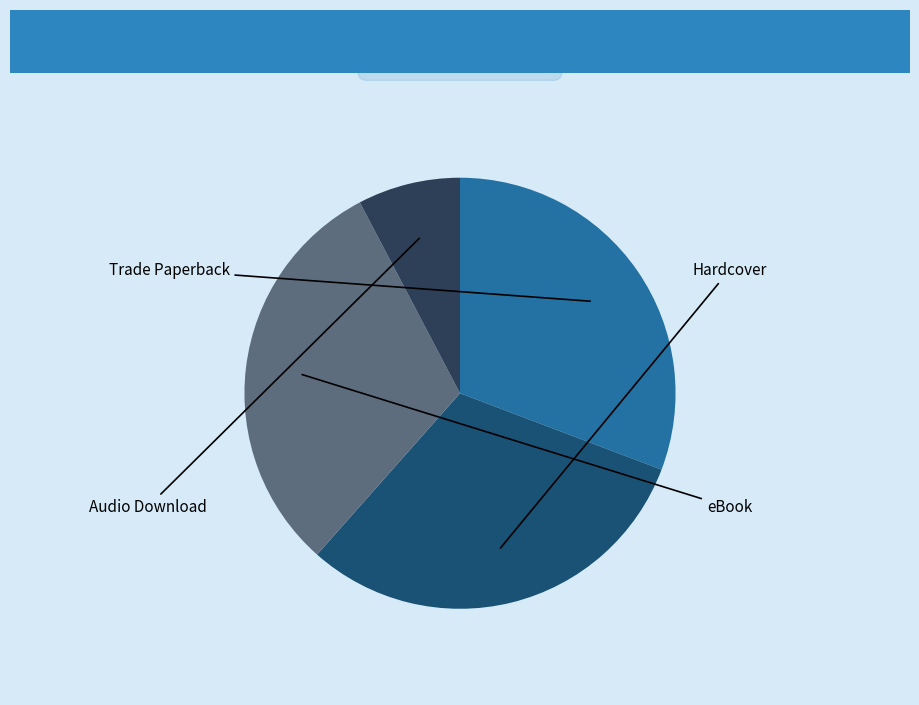

Does Hardcover represent more than half of the total?

No